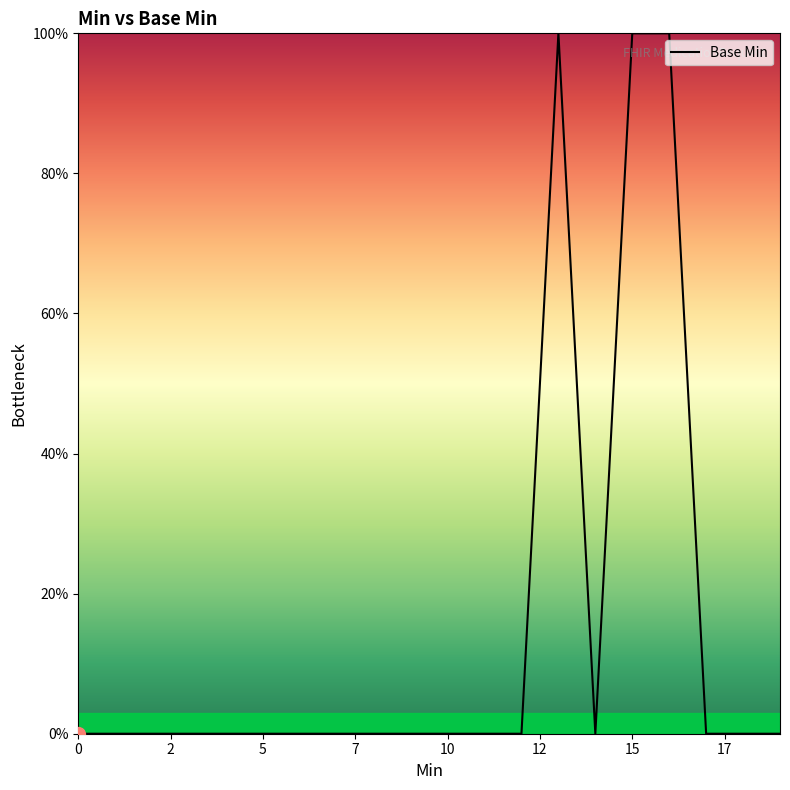

What is the maximum value shown in the chart?

100